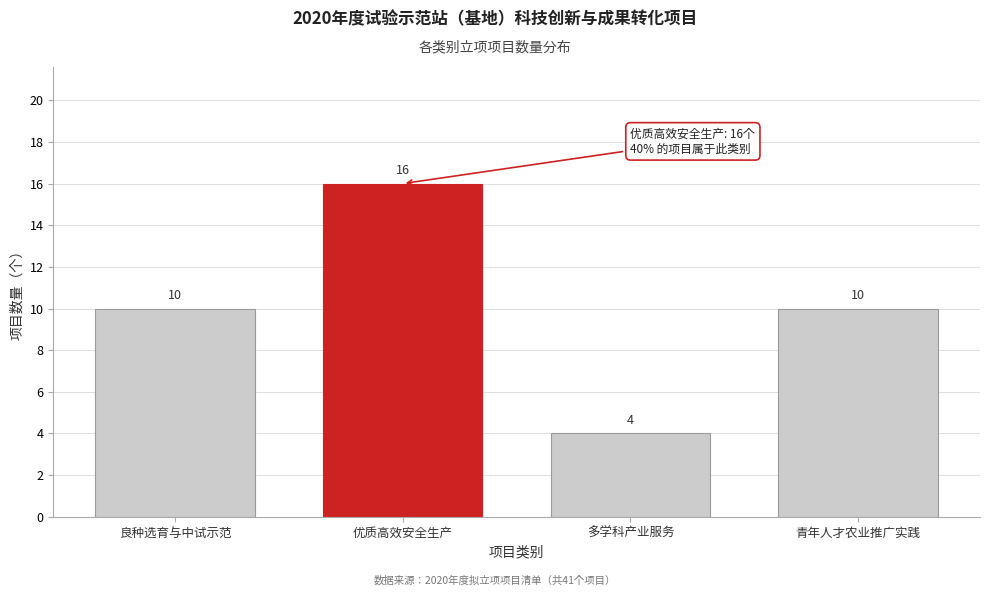

Reading left to right, list all the values displayed in this chart.

良种选育与中试示范=10	优质高效安全生产=16	多学科产业服务=4	青年人才农业推广实践=10